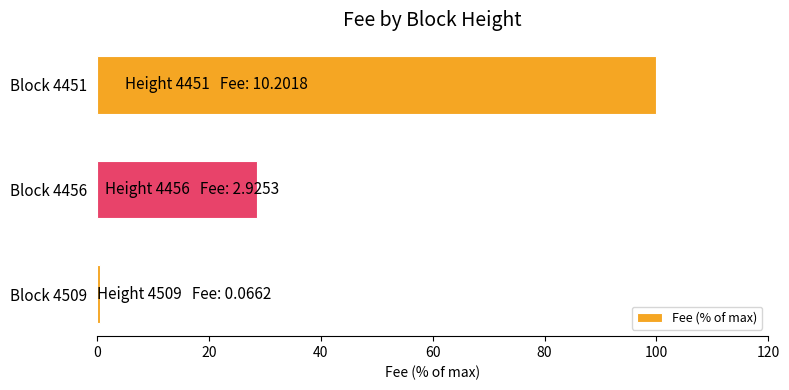

Is it true that the value at Block 4456 is 14.1?

False